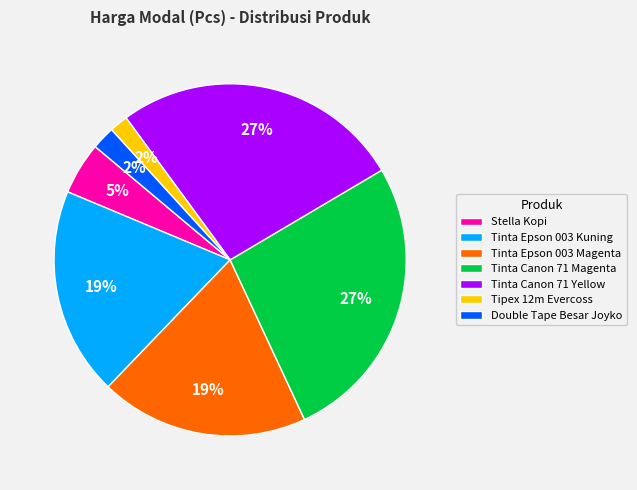

How many slices are in this pie chart?

7